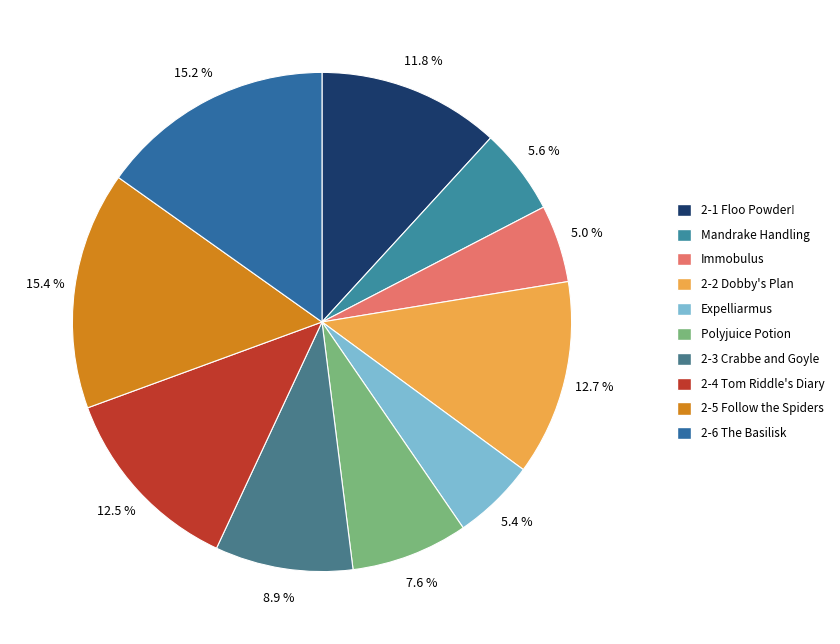

True or false: 2-1 Floo Powder! accounts for 12% of the total.

True